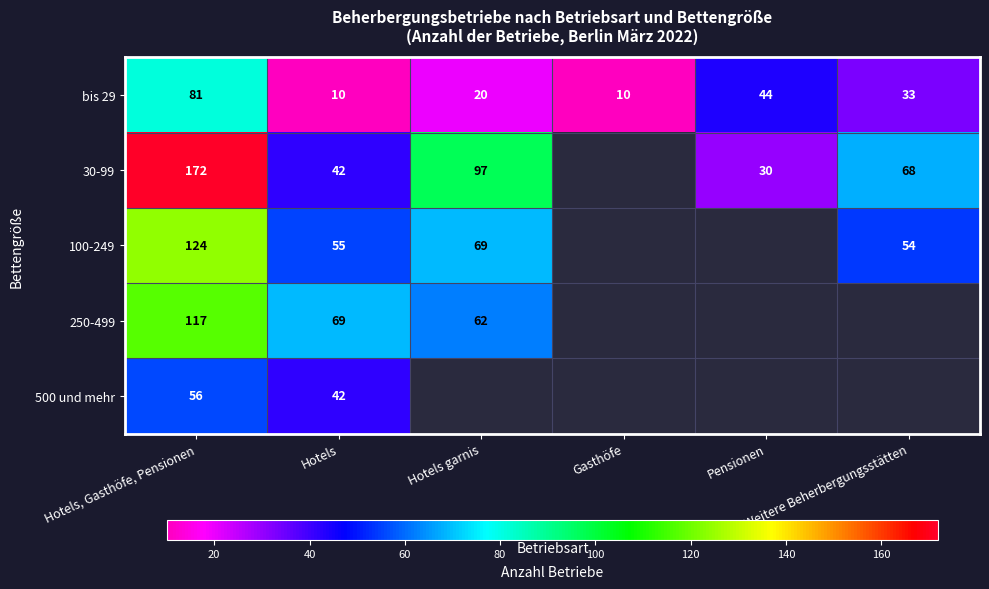

Which category has the highest value in the bis 29 series?

Hotels, Gasthöfe, Pensionen